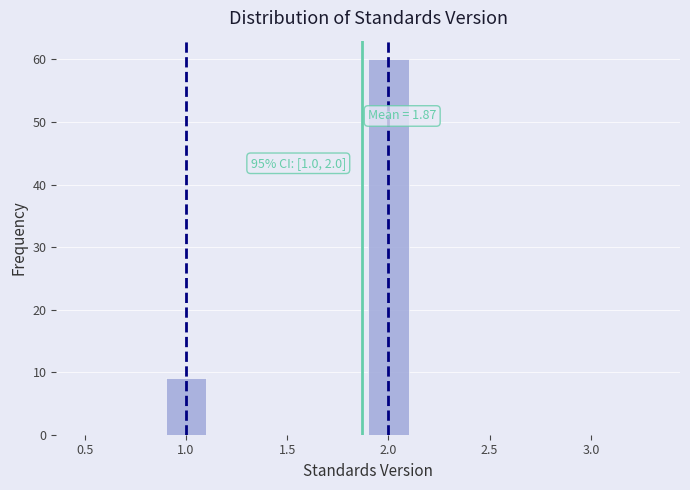

Over which range of the x-axis is the bar tallest?

1.9 to 2.1